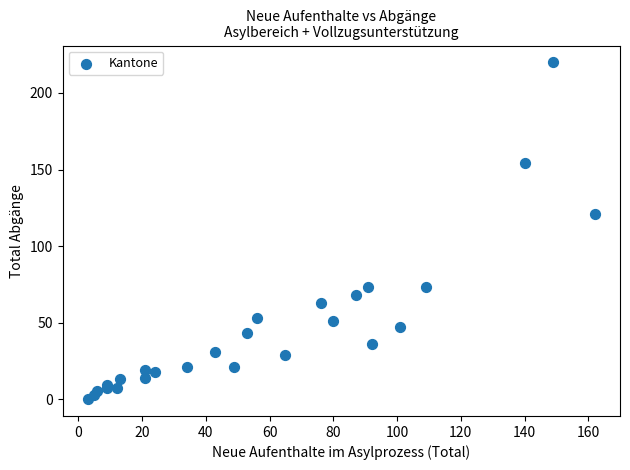

What Y value in the scatter plot is closest to 110?

121